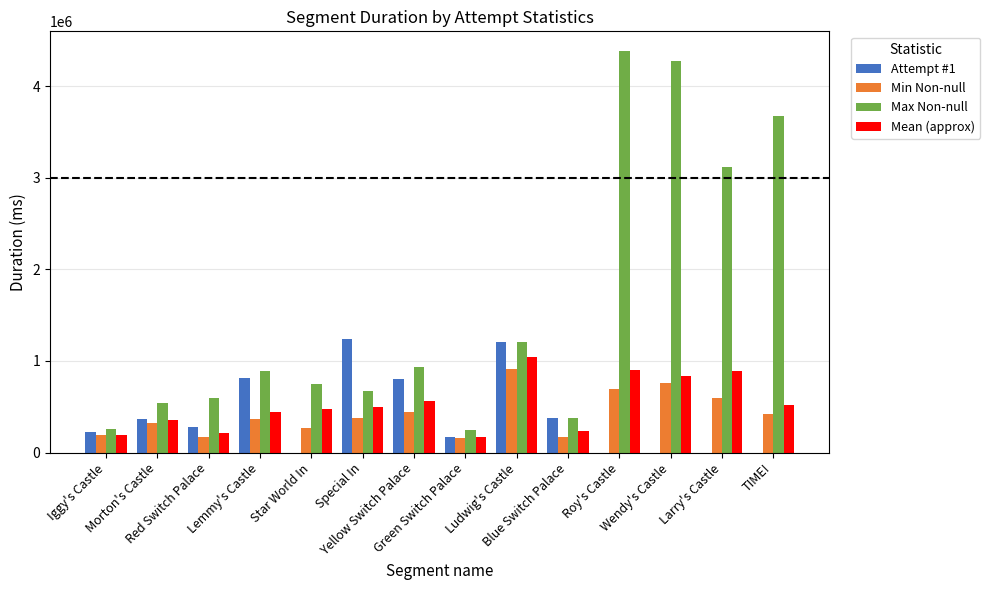

What is the highest value of the Min Non-null series?

909646